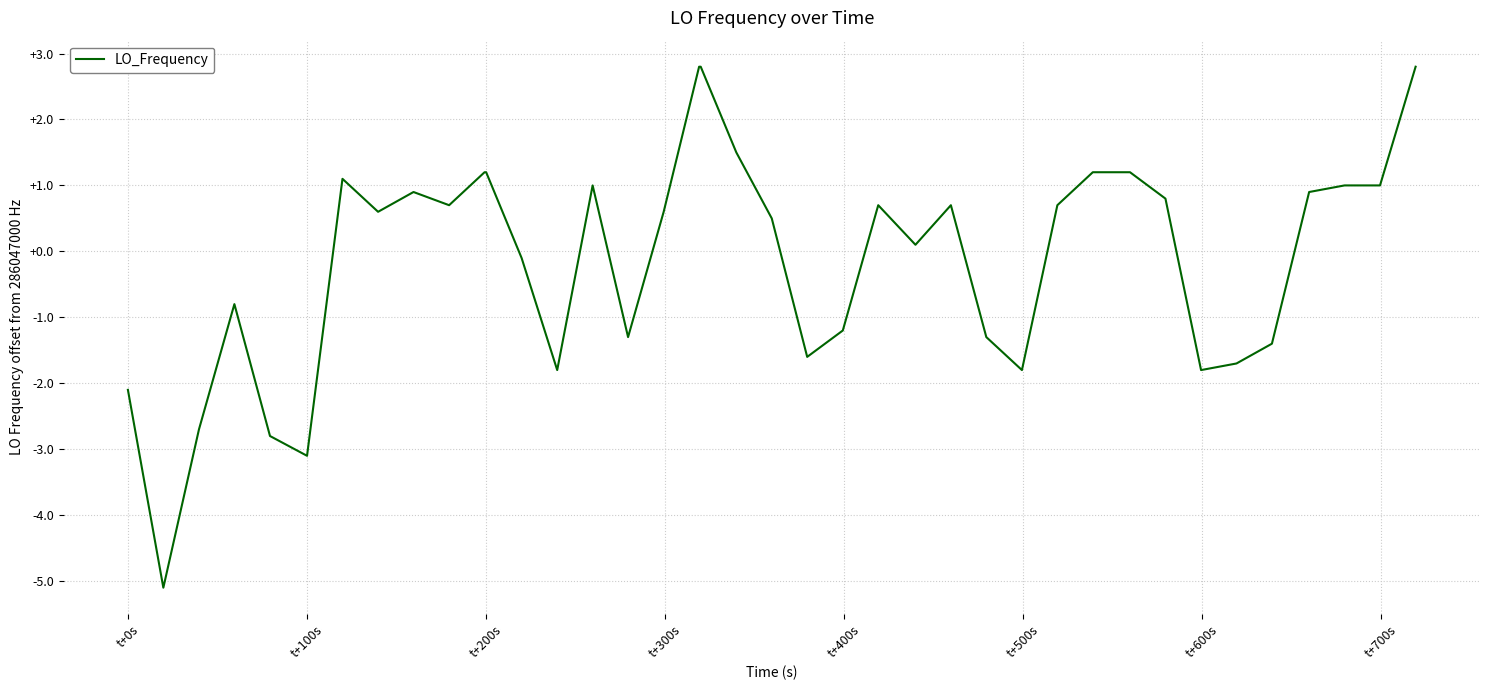

How many distinct data groups are displayed?

1